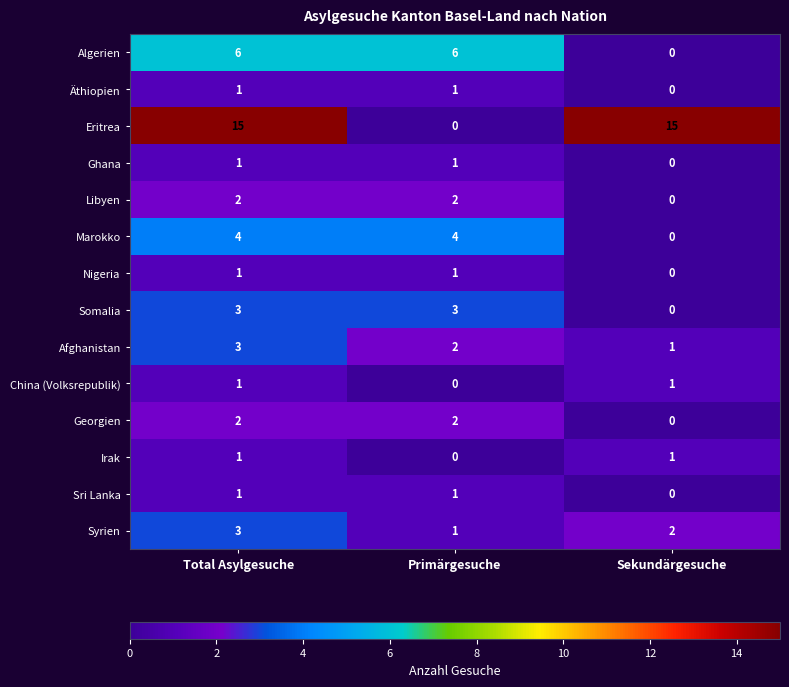

What is the difference between the second highest and minimum values in the Marokko series?

4